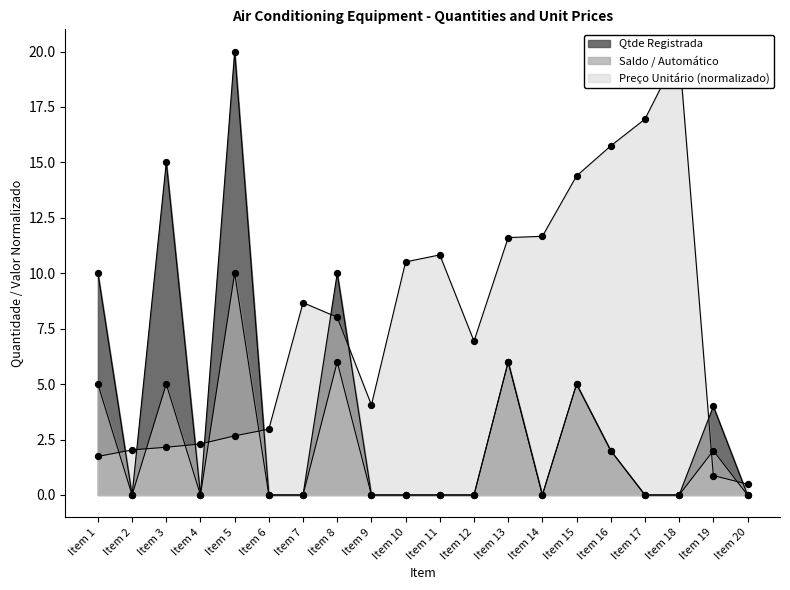

Which series has the largest total across all categories?

Preco UNITARIO